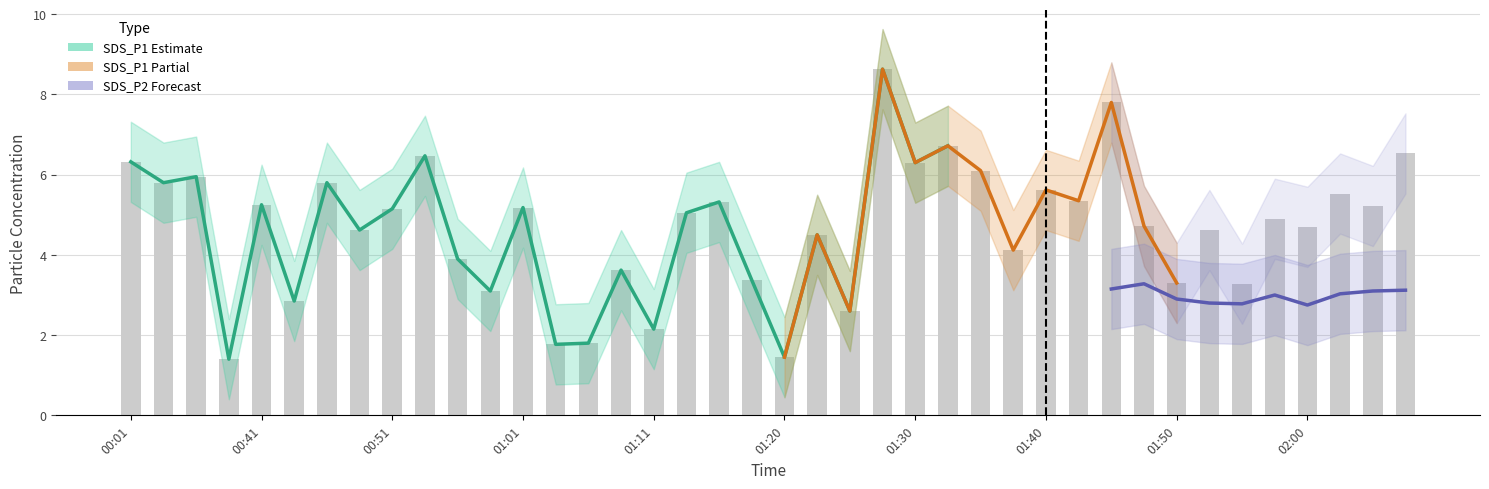

Which label corresponds to the largest value in the chart?

01:28